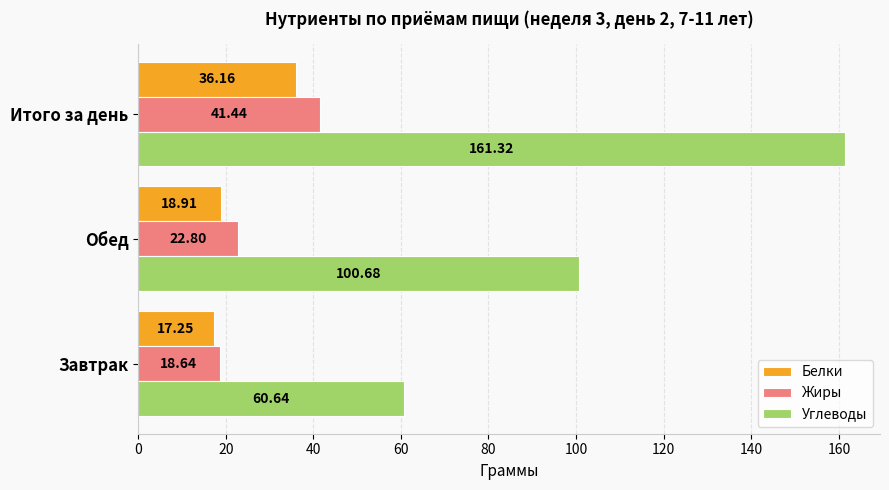

Is the value of Жиры at Обед greater than the value of Белки at Обед?

Yes